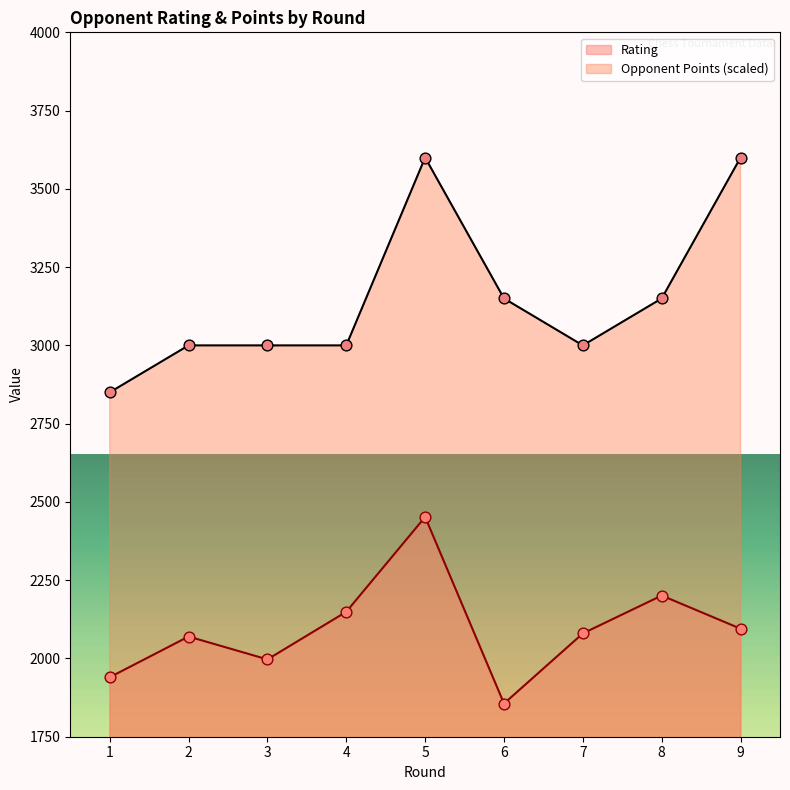

What is the total value across all series at 1?

4790